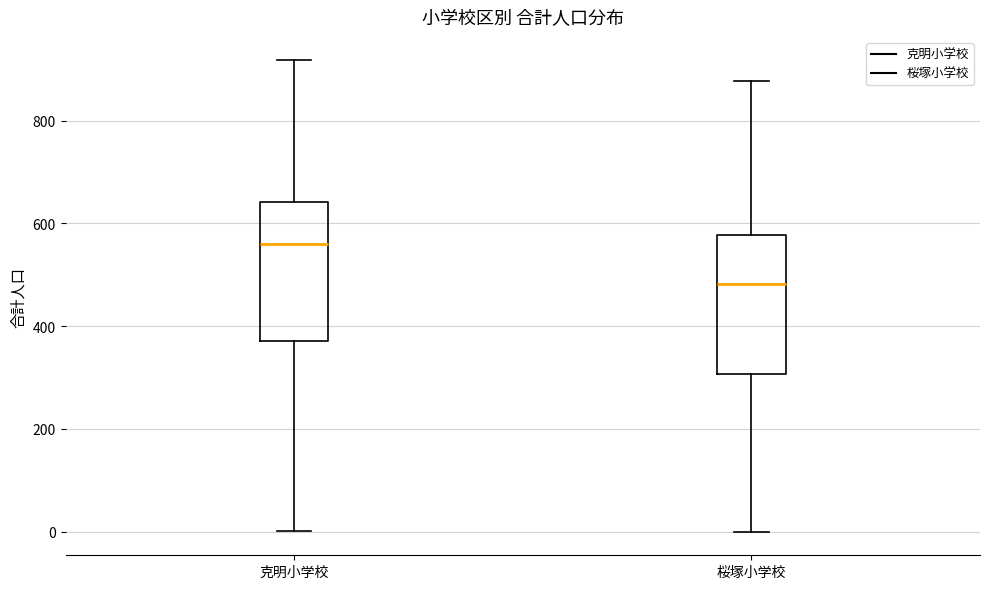

Which box has the highest median line?

克明小学校